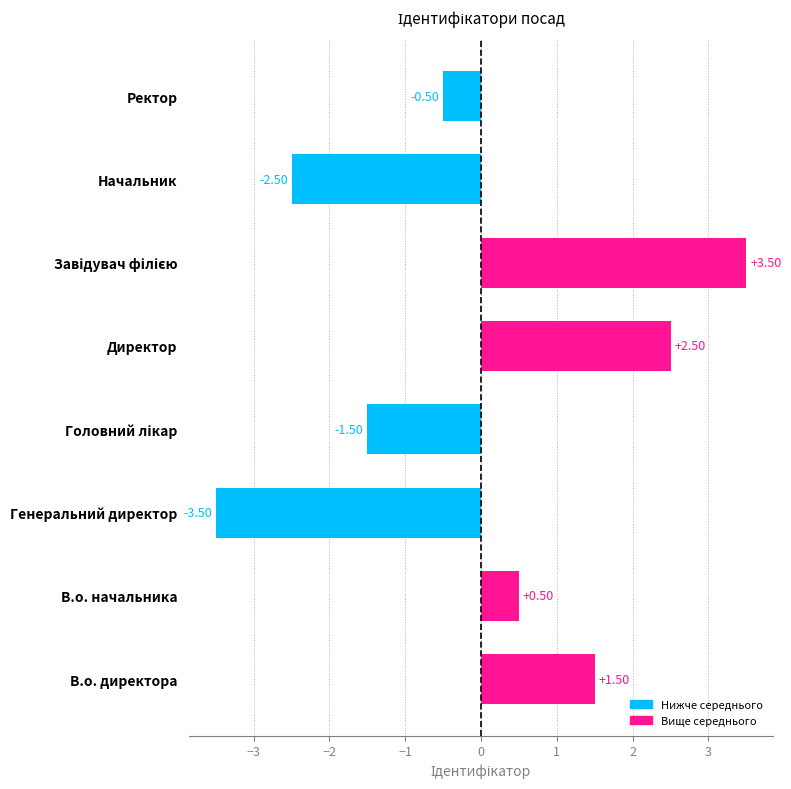

What is the change in value from Начальник to Ректор?

+2.0